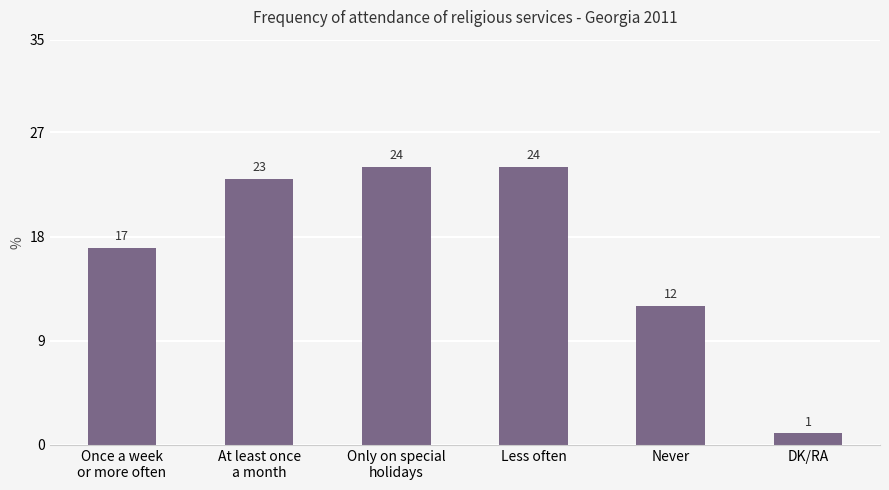

What is the ratio of the value at At least once
a month to the value at Only on special
holidays?

1.0